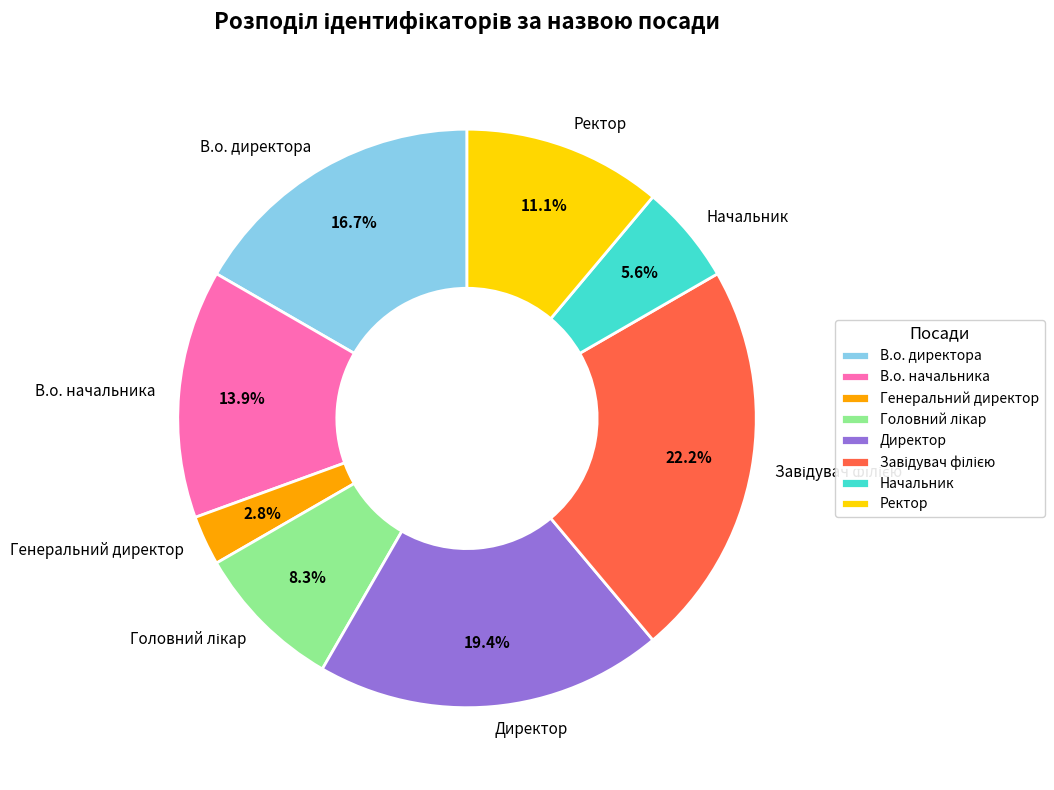

To the nearest percent, what is the difference between the largest and smallest slice percentages?

19%